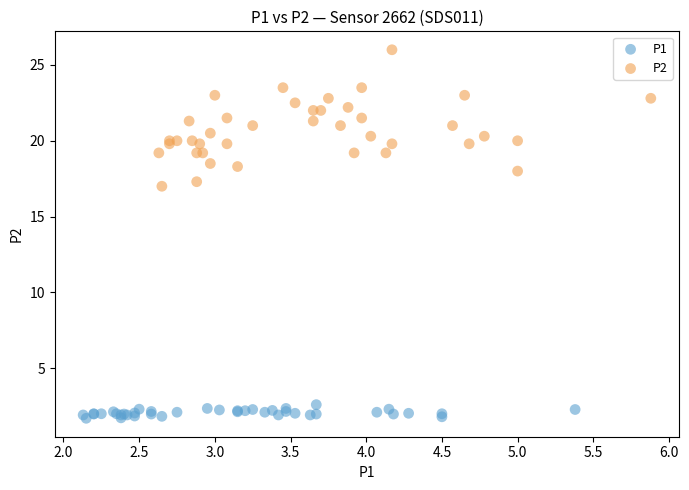

Which series reaches the minimum Y coordinate?

P1